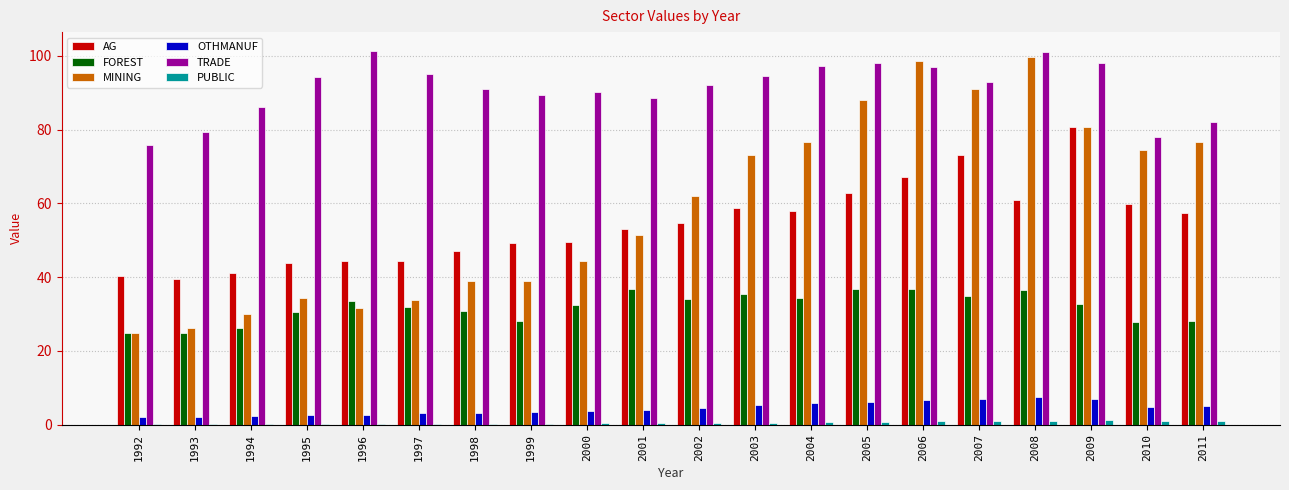

What is the sum of all OTHMANUF values?

90.2